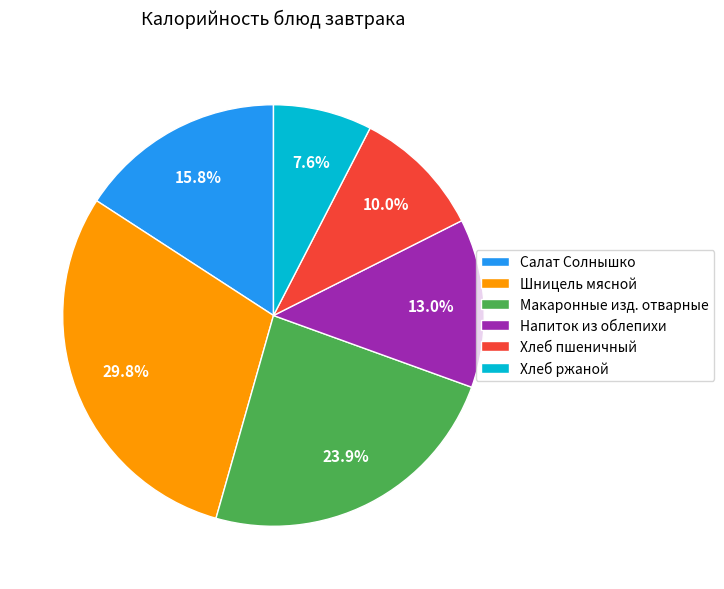

To the nearest percent, what is the difference between the largest and smallest slice percentages?

22%